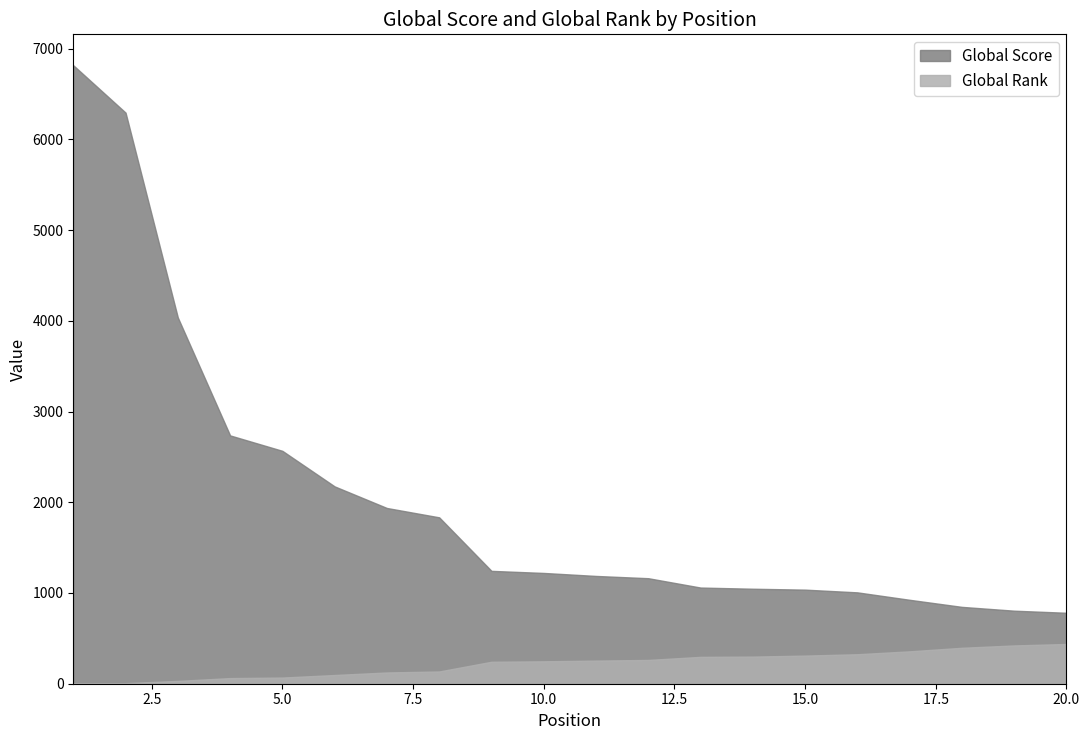

Count the number of categories in the chart.

20